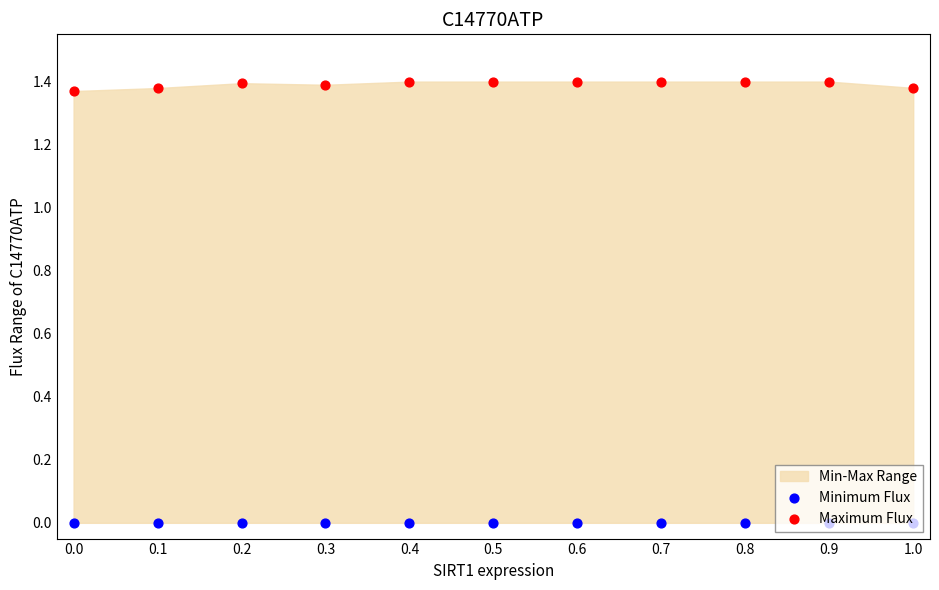

Which series has the widest spread of Y values?

Maximum Flux